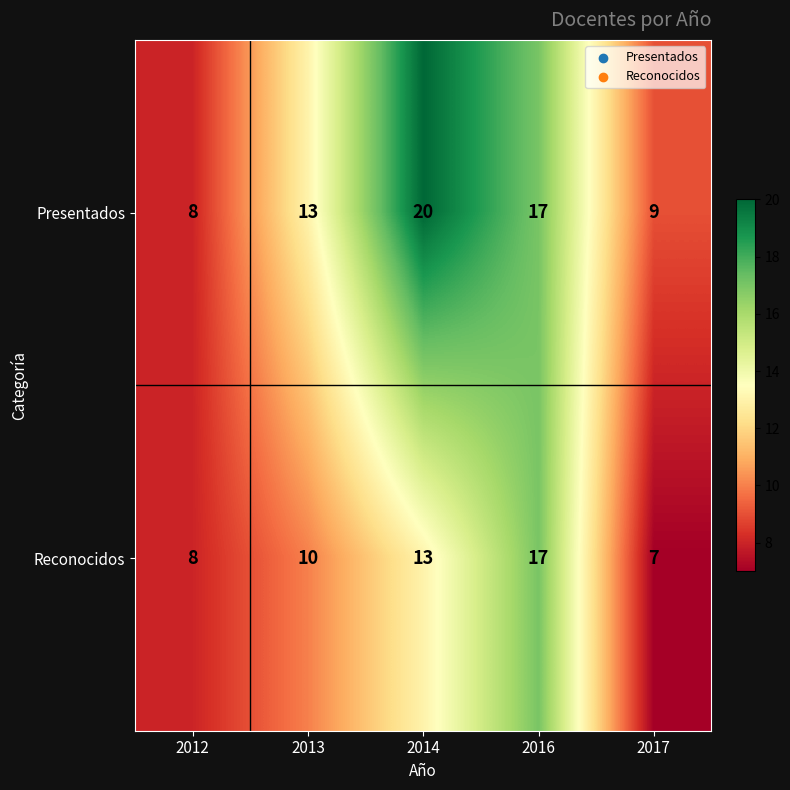

Rank the series by their average value, from highest to lowest.

Presentados, Reconocidos